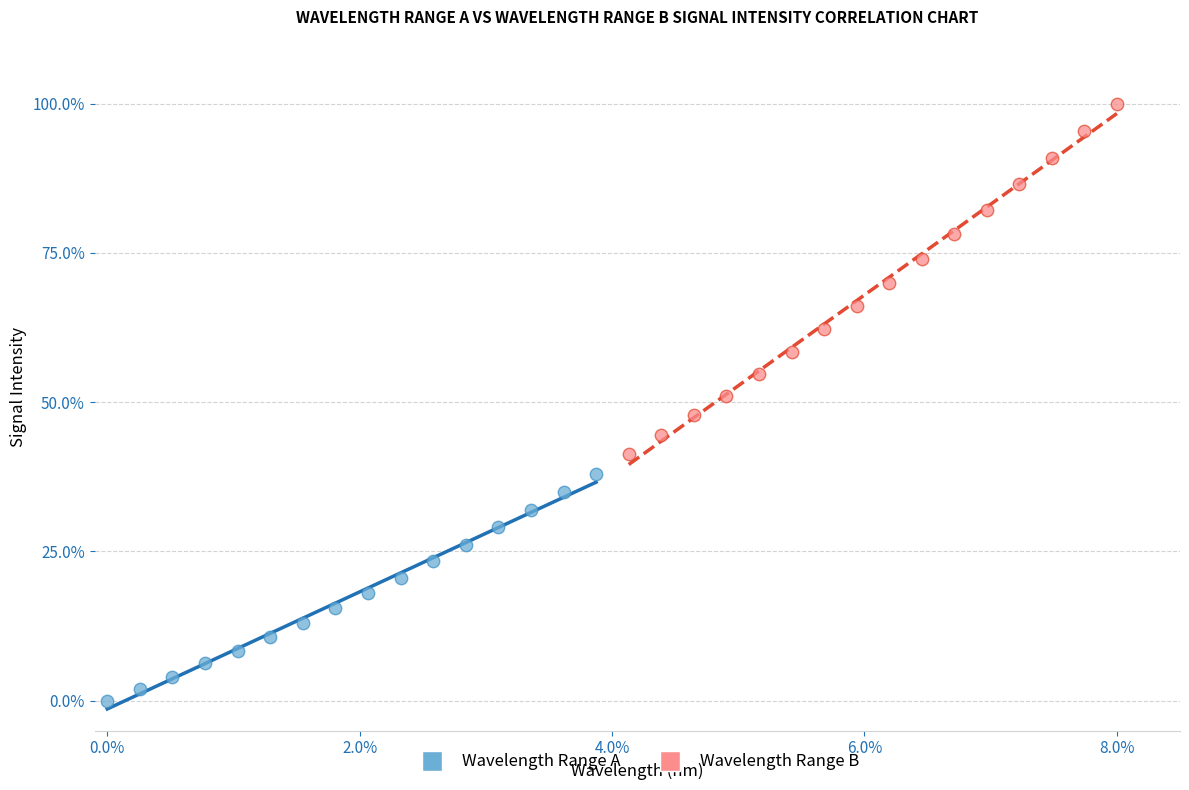

Which series reaches the maximum Y coordinate?

Wavelength Range B